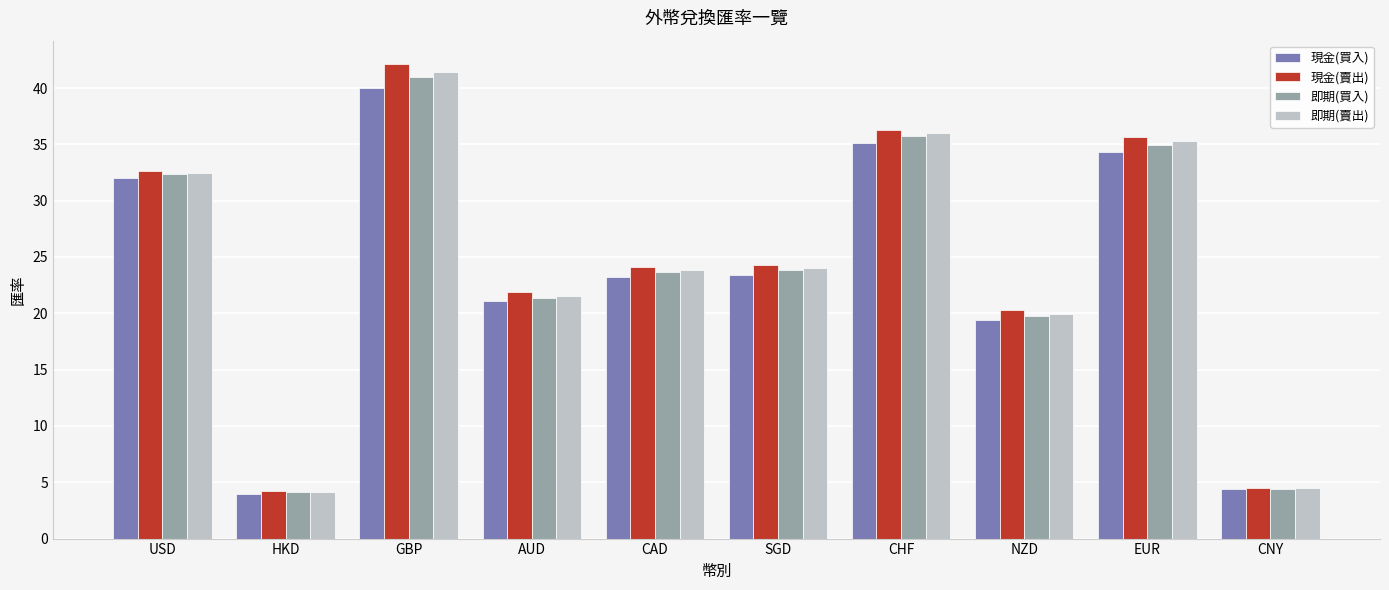

What is the total value across all series at AUD?

85.9